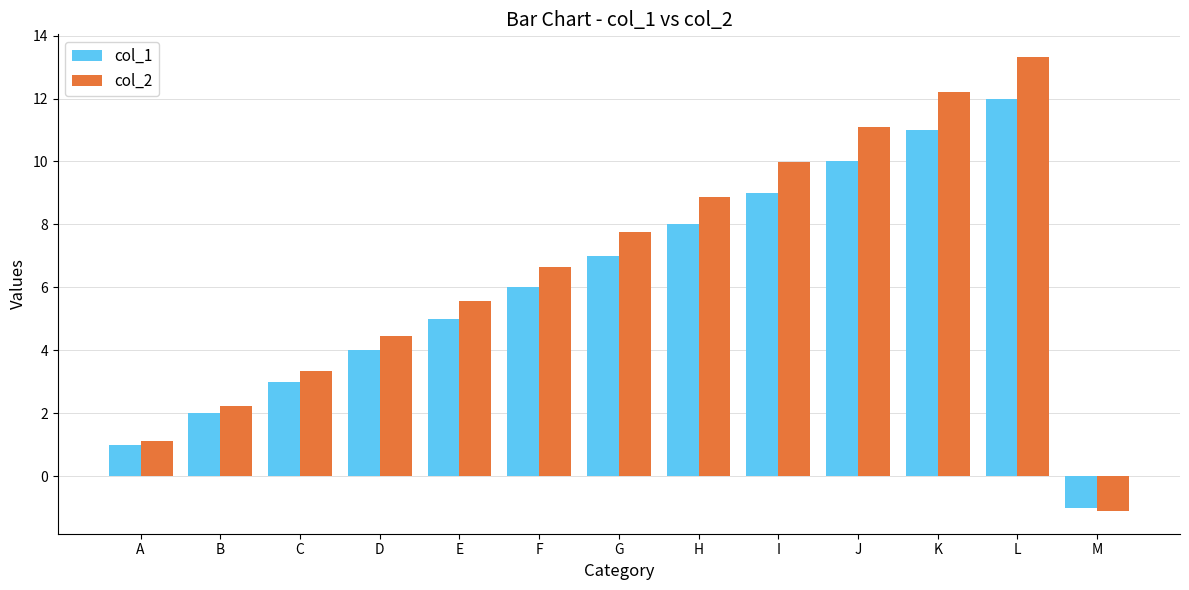

The col_1 series shows 0.4 at B. True or false?

False